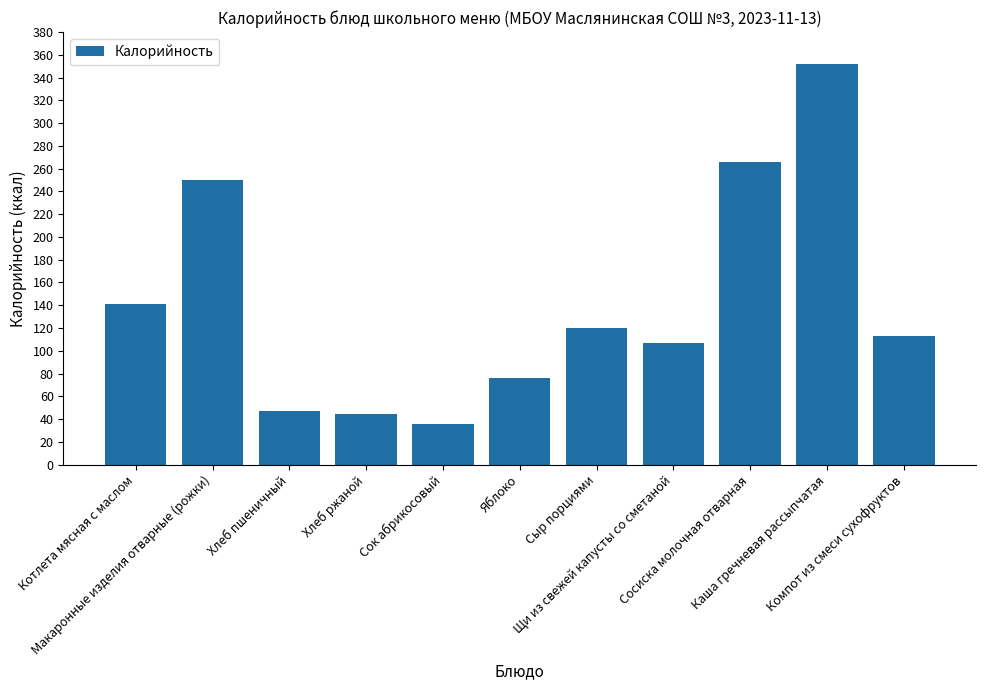

Read the value at Хлеб ржаной.

44